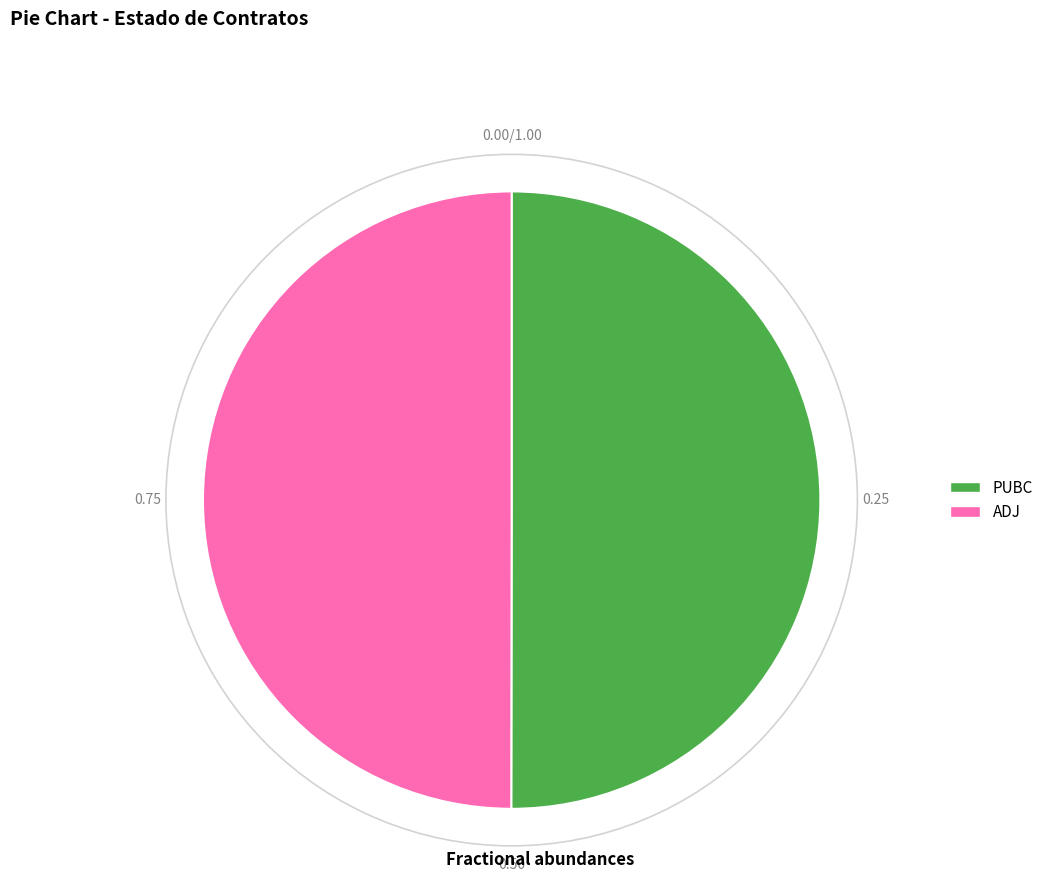

Count the number of slices in the pie.

2